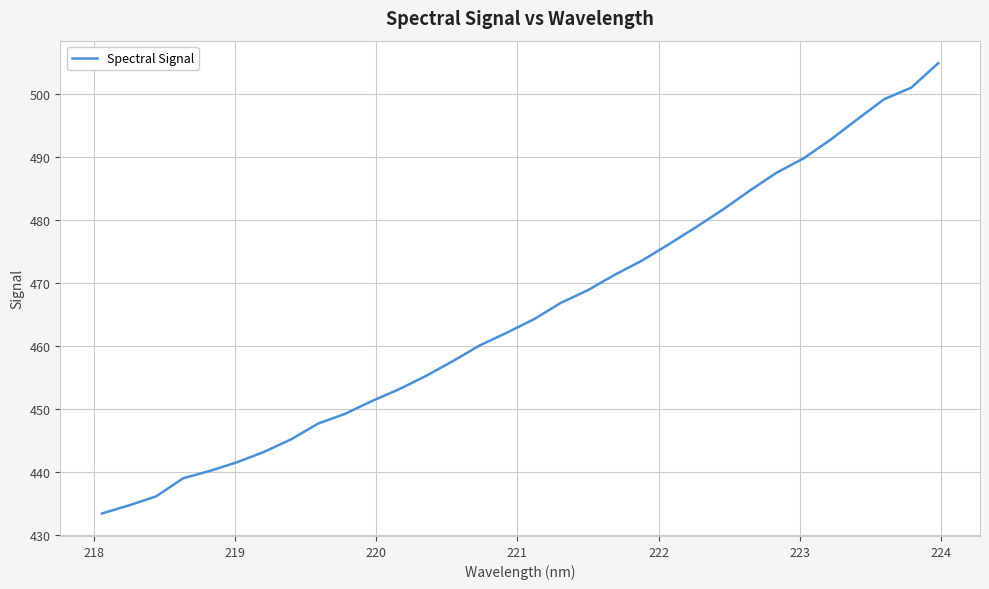

What is the greatest value displayed?

504.8